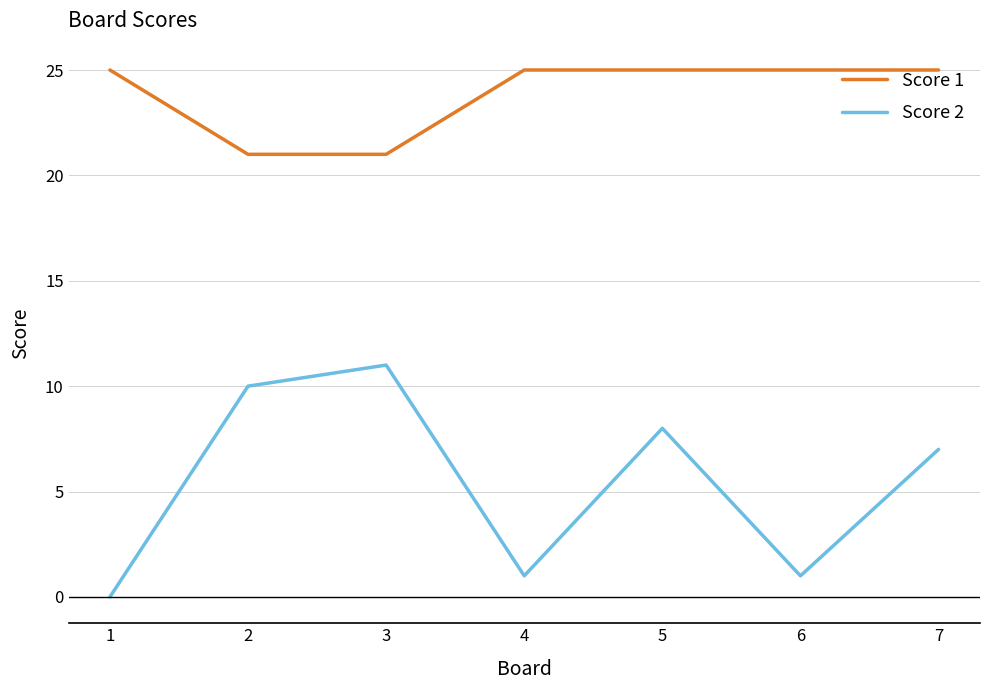

How many series are shown in this chart?

2